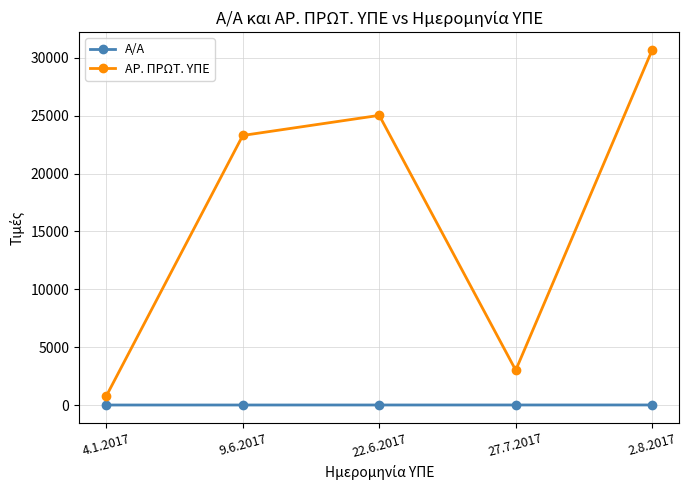

Which series changed the most between 9.6.2017 and 2.8.2017?

ΑΡ. ΠΡΩΤ. ΥΠΕ